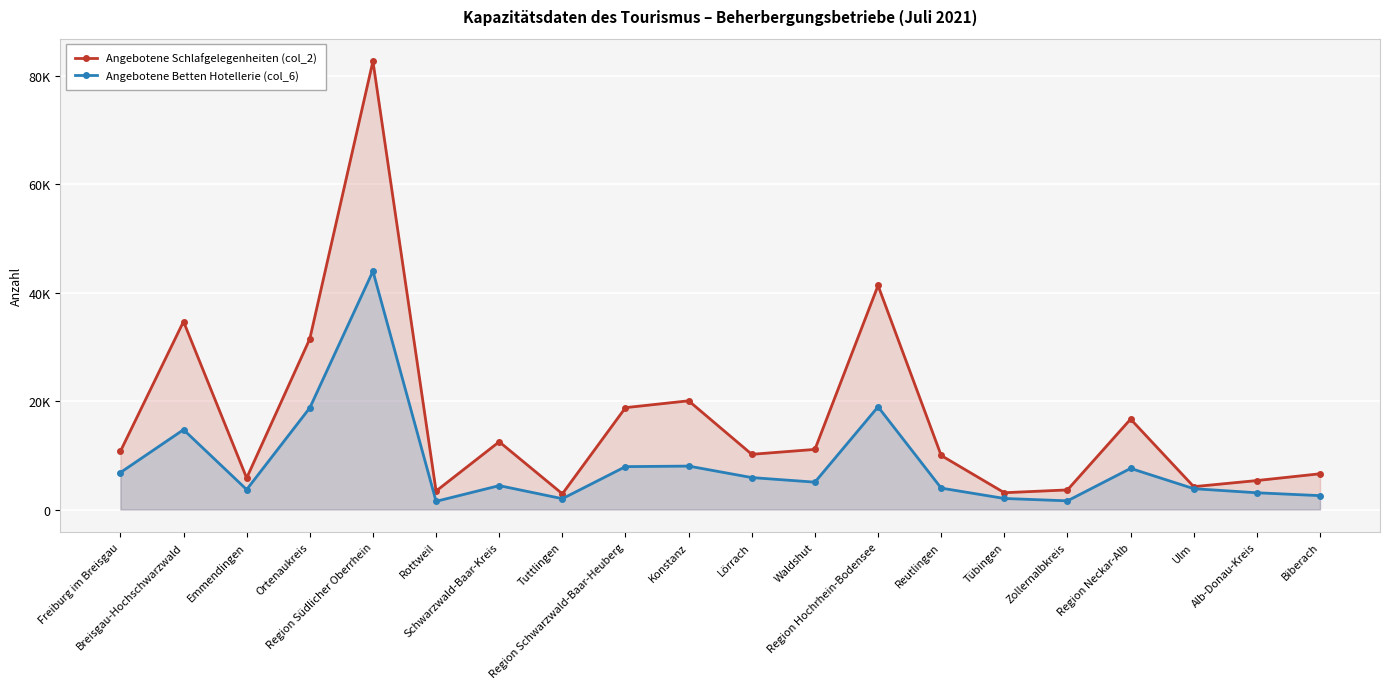

Which category has the lowest value across all series?

Rottweil